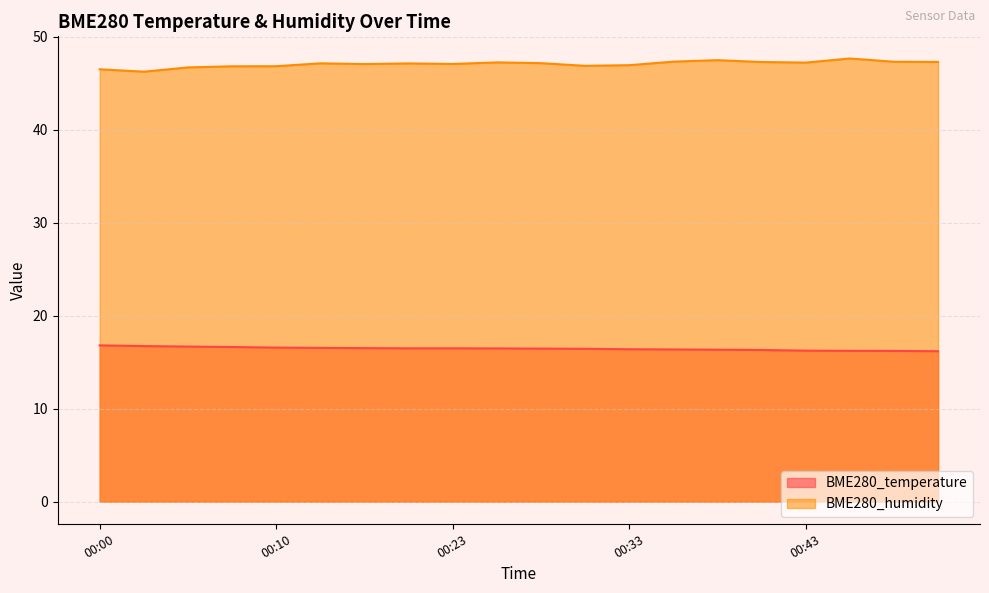

List the series in order of their overall mean, highest first.

BME280_humidity, BME280_temperature